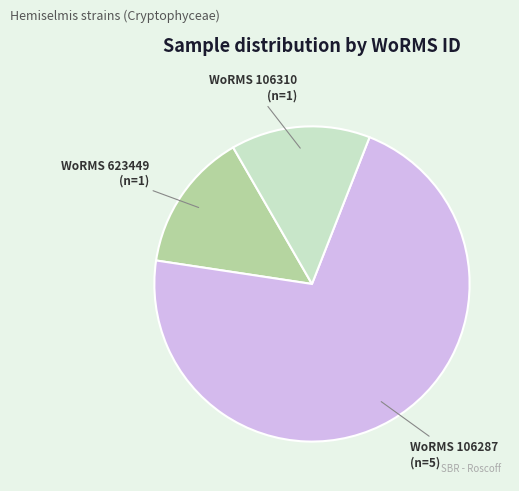

Is there a majority slice in this chart?

Yes